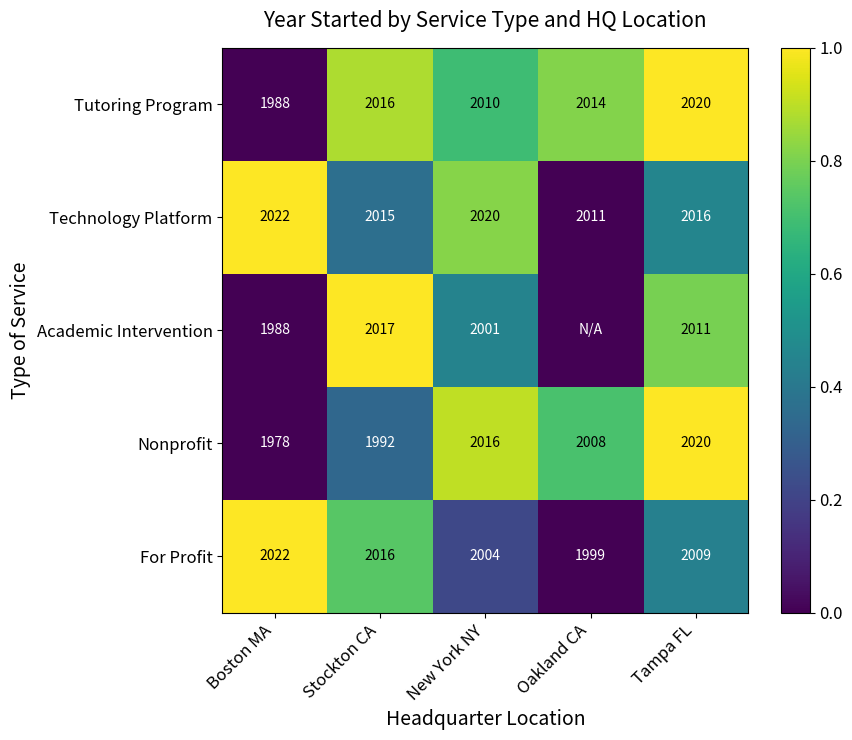

What is the difference between the highest and lowest values at Boston MA?

44